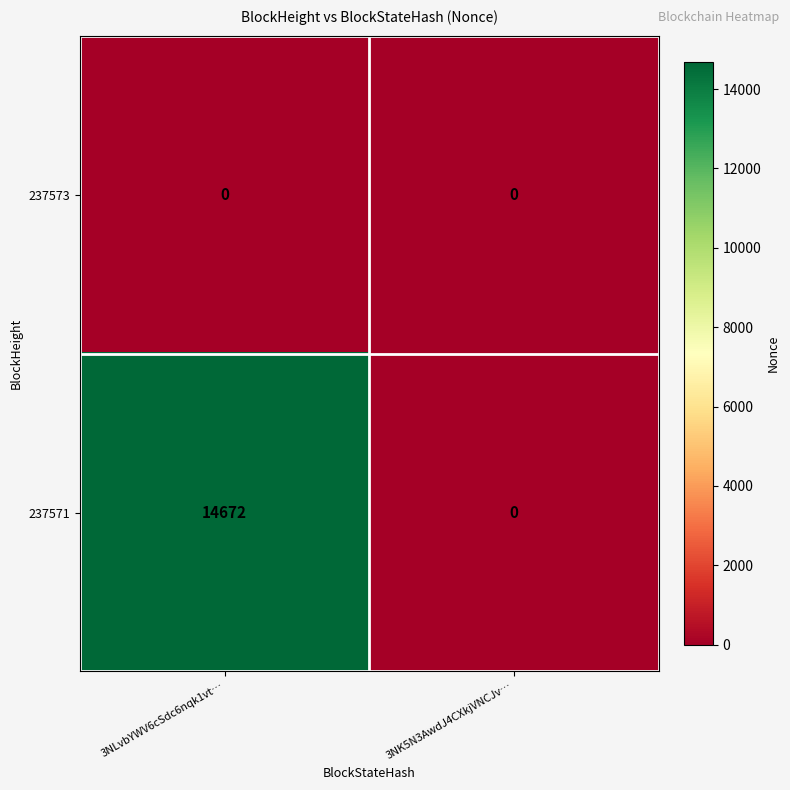

Which series has the widest spread of values?

237571